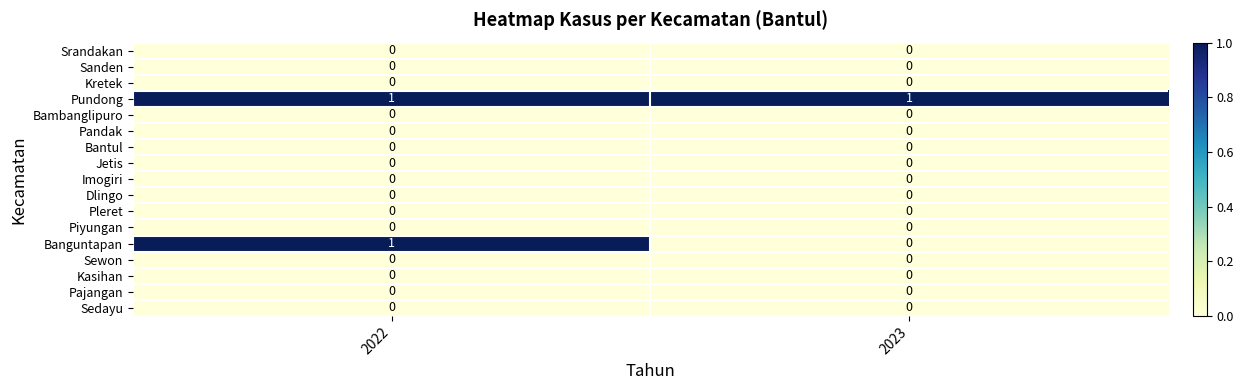

At which category is the sum across all series the highest?

2022